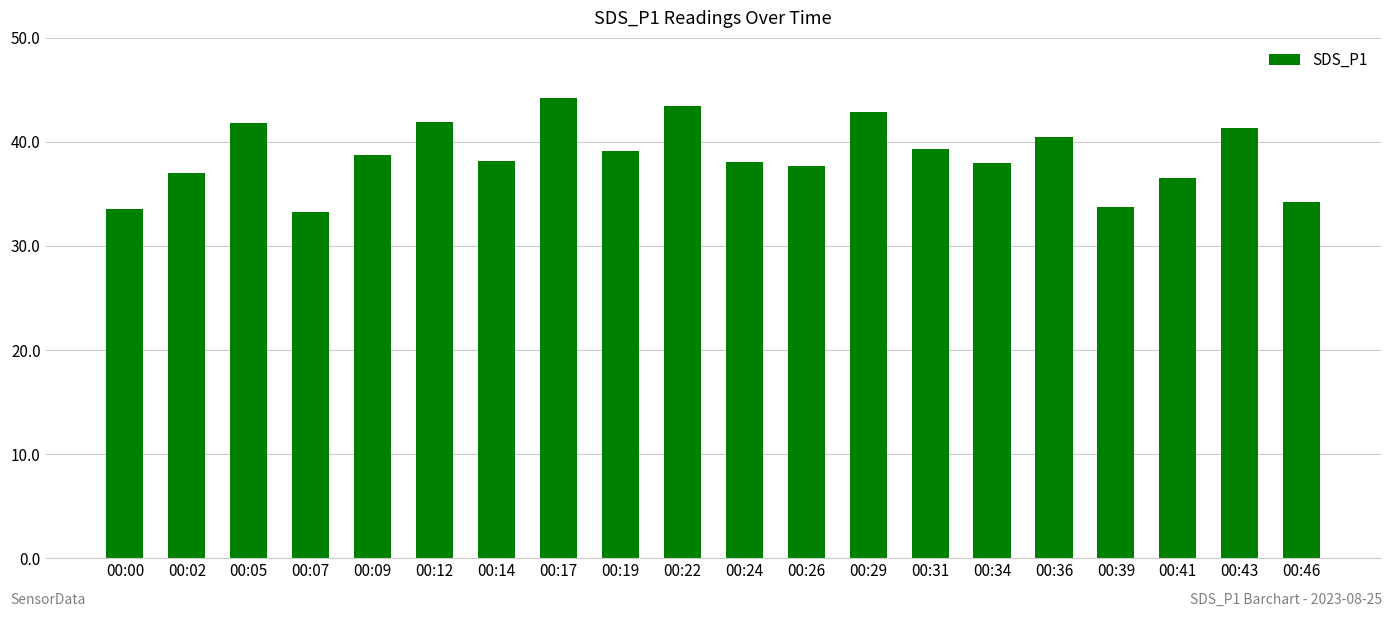

Which has a higher value, 00:22 or 00:26?

00:22